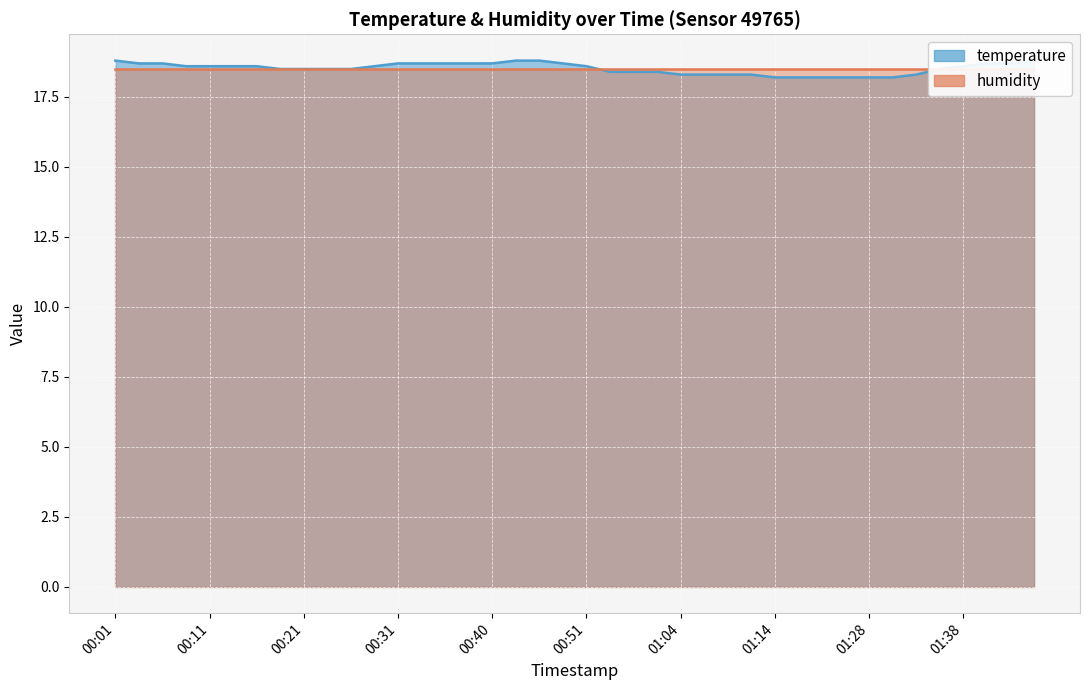

True or false: the data has more than 2 interior local peaks.

False